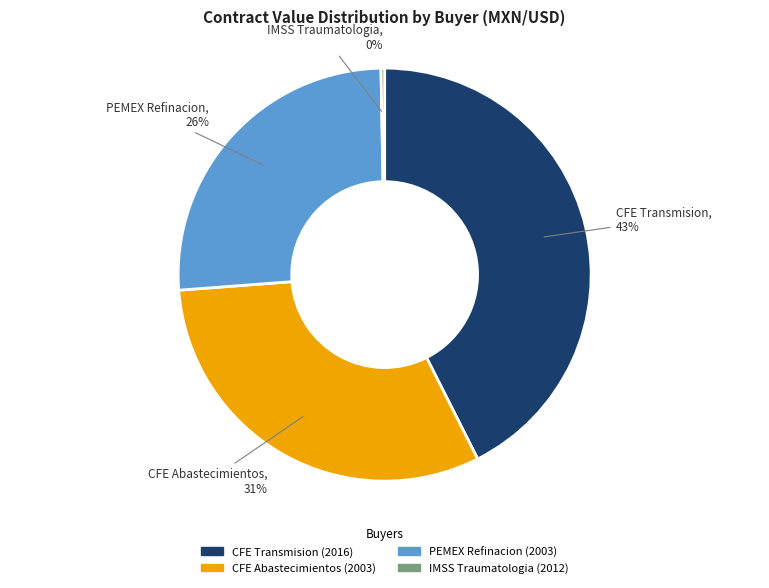

To the nearest percent, what is the combined percentage of CFE Transmision (2016) and CFE Abastecimientos (2003)?

74%